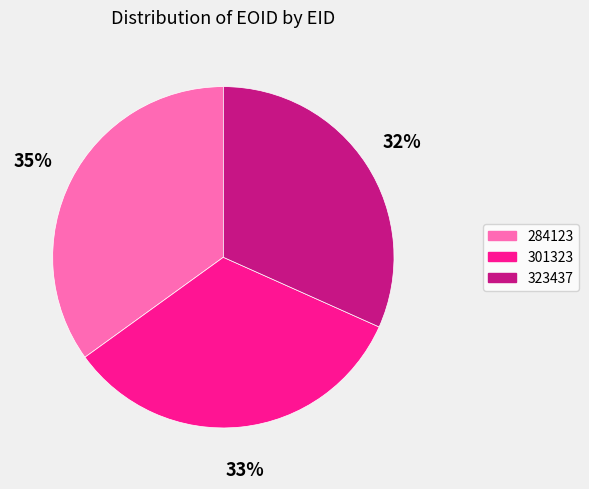

Which has a higher value, 323437 or 284123?

284123